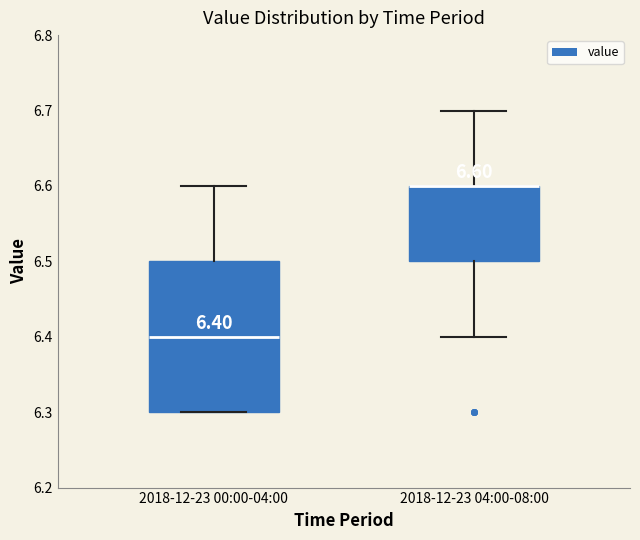

Which box is the tallest, from its lower edge to its upper edge?

2018-12-23 00:00-04:00